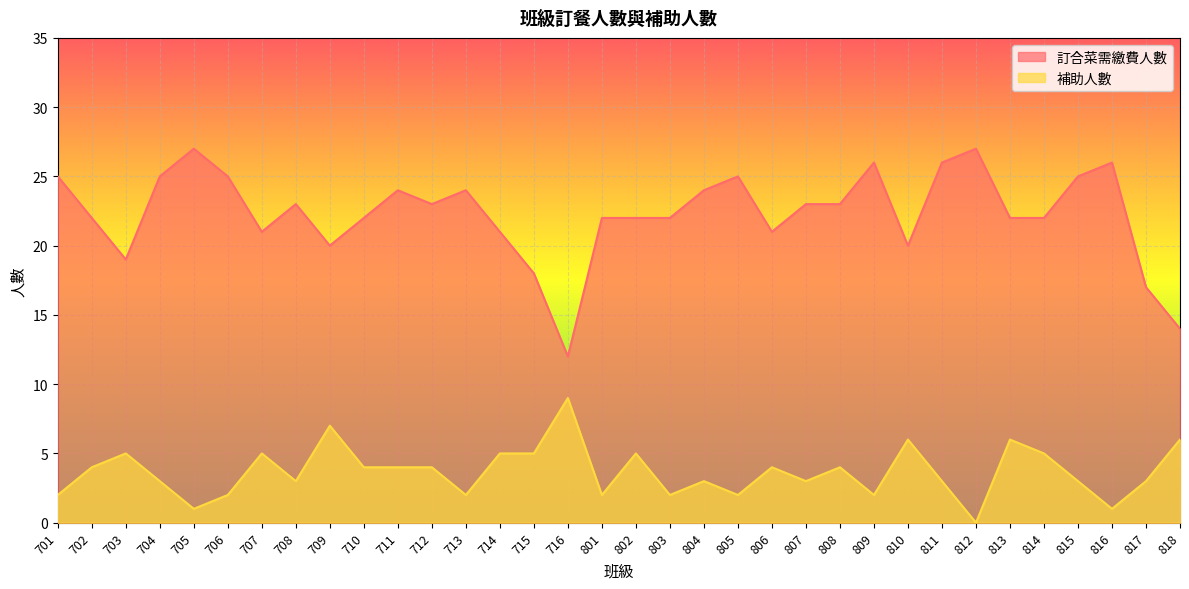

At which label is 補助人數 closest to 4?

702